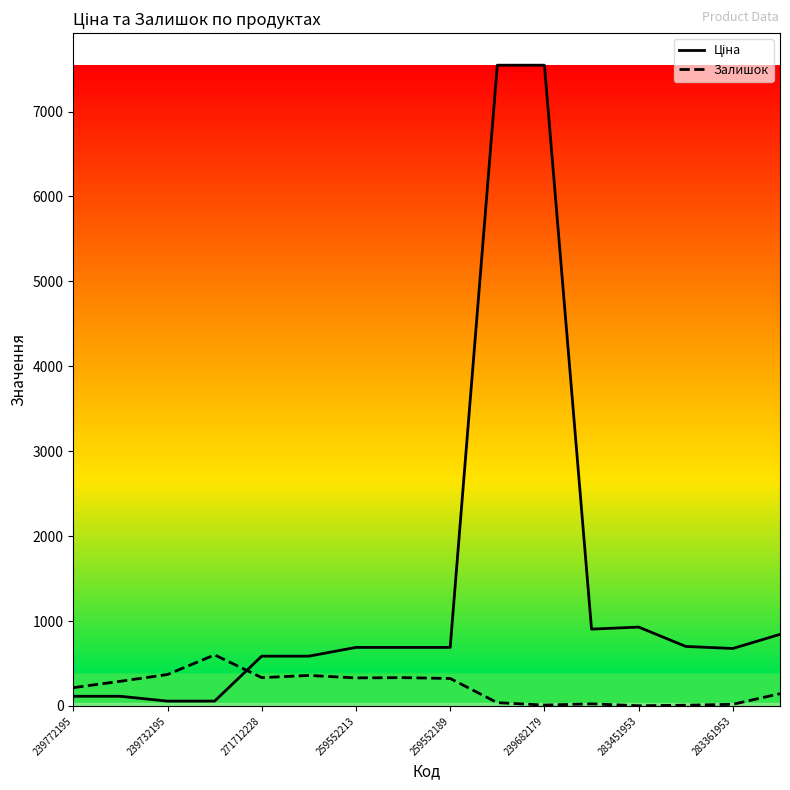

At which category is the sum across all series the highest?

9